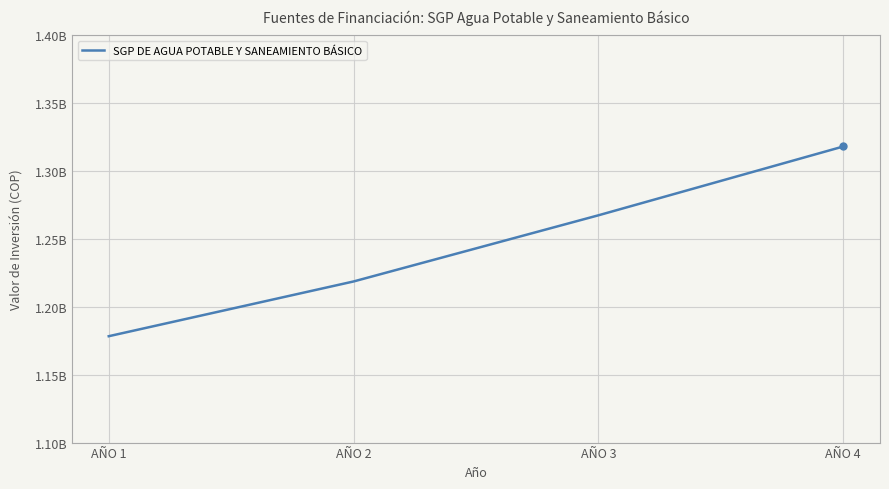

Which category has the highest value across all series?

AÑO 4